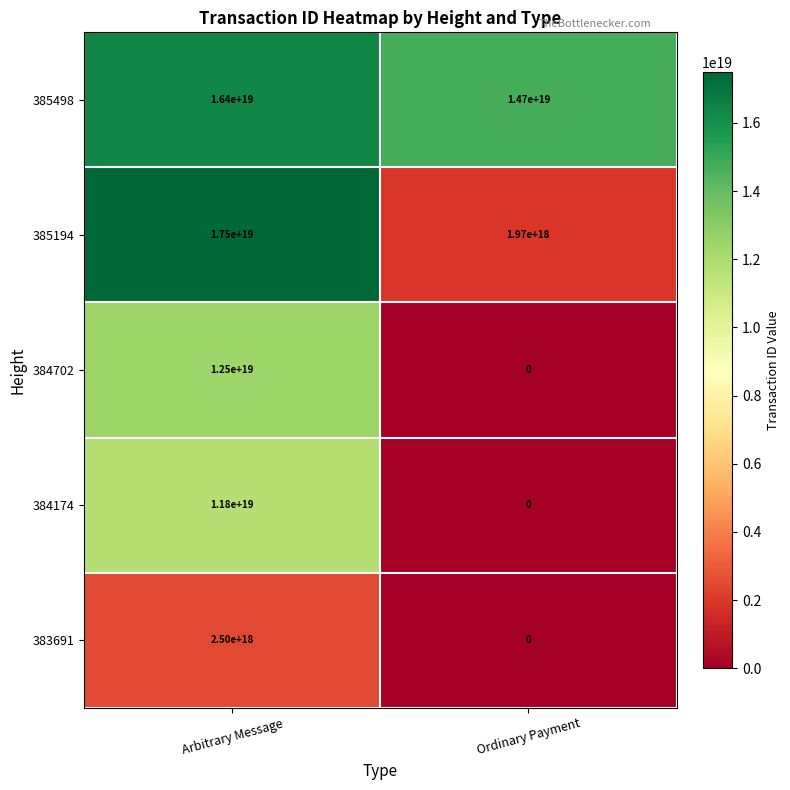

List the series in order of their peak value, lowest first.

383691, 384174, 384702, 385498, 385194